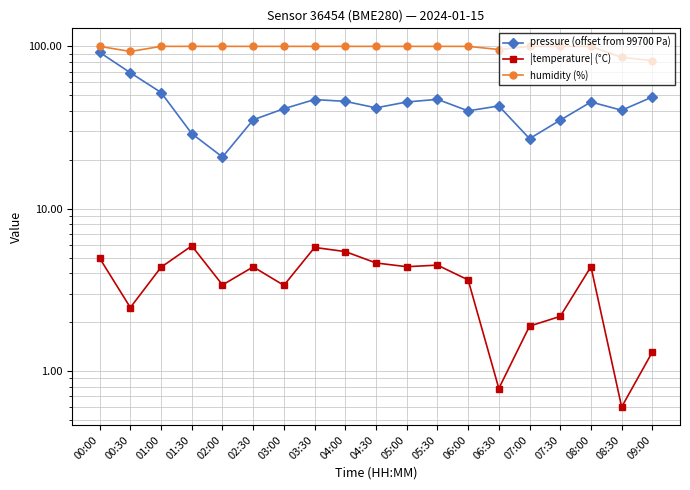

What is the label of the 11th point from the right?

04:00